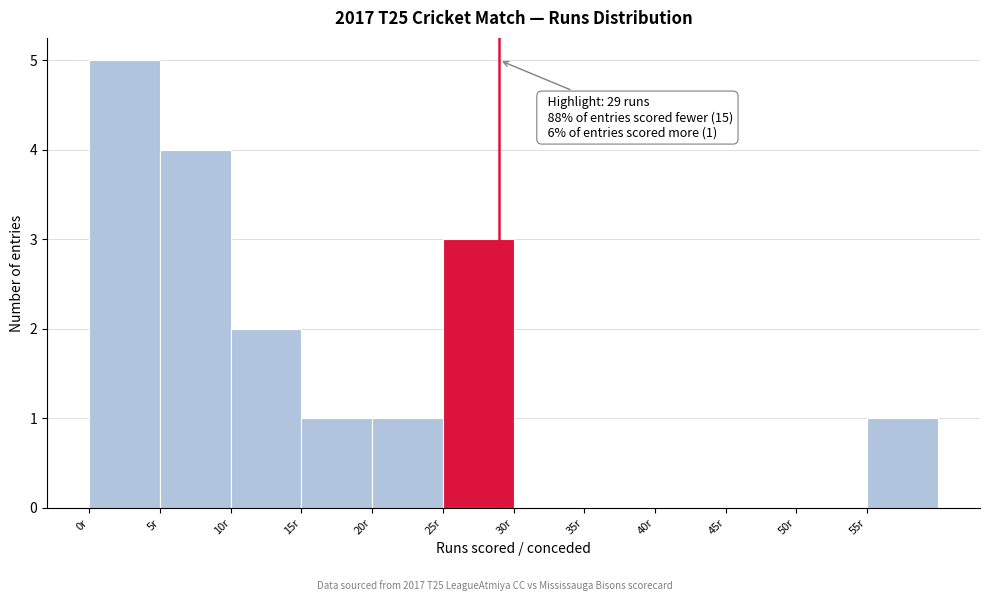

Over which range of the x-axis is the bar tallest?

0 to 5